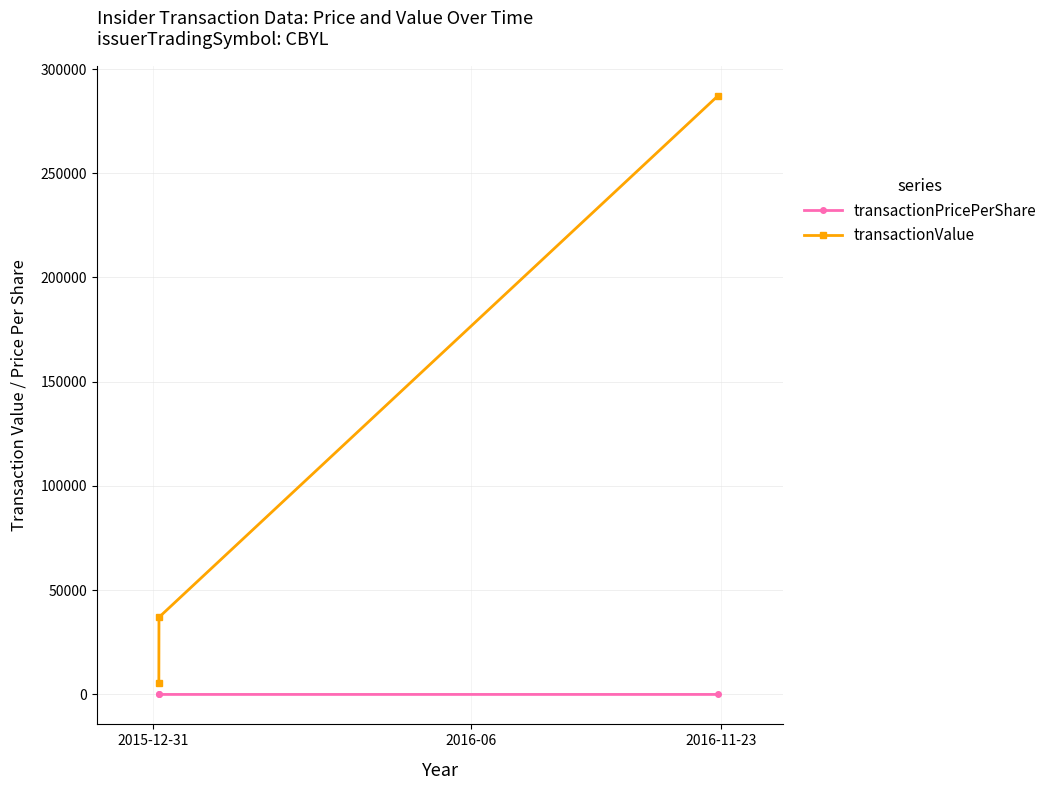

Does the chart display data point markers on the line(s)?

Yes